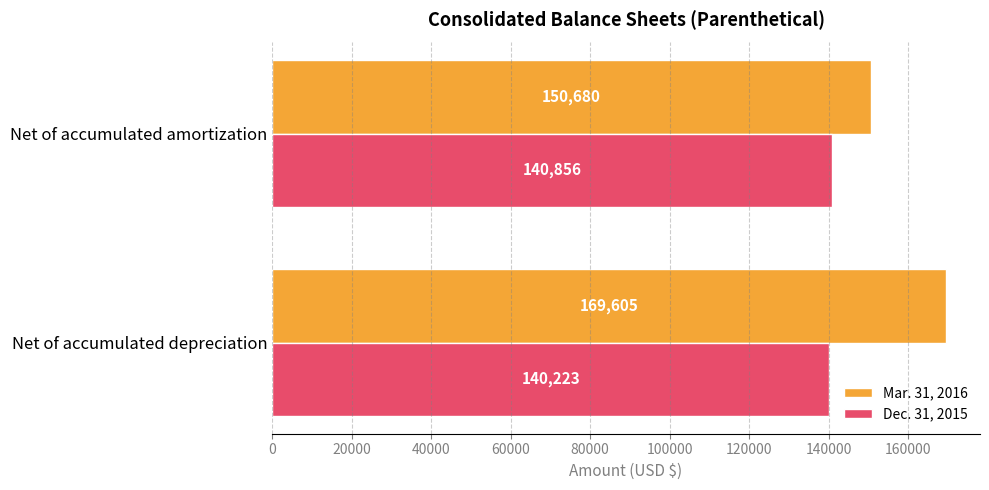

How many categories are shown in the chart?

2